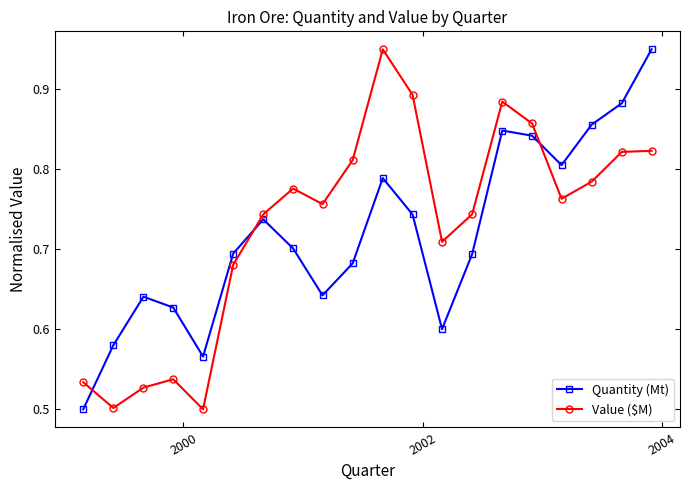

True or false: Value ($M) has more than 1 interior local peaks.

True